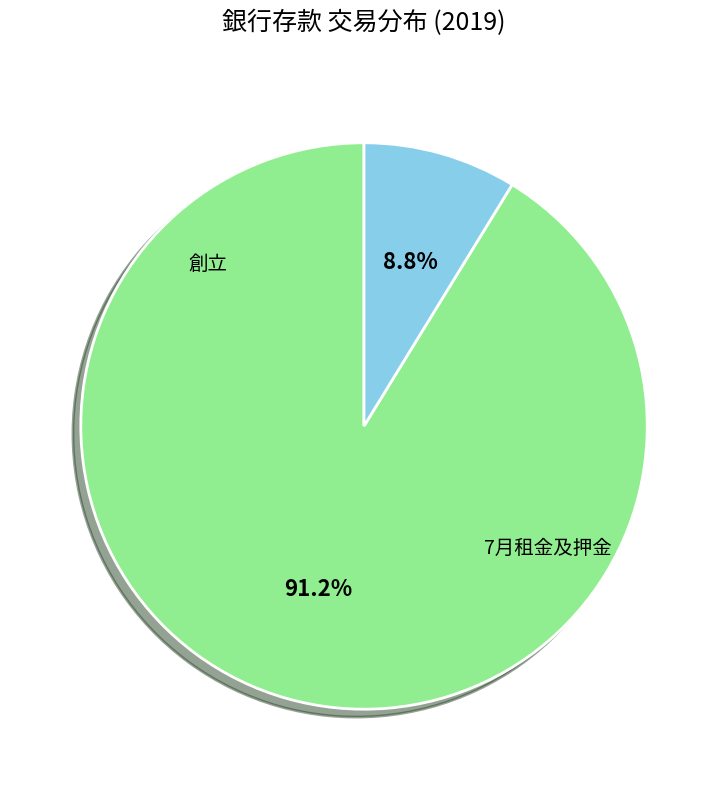

Does any single category account for the majority?

Yes